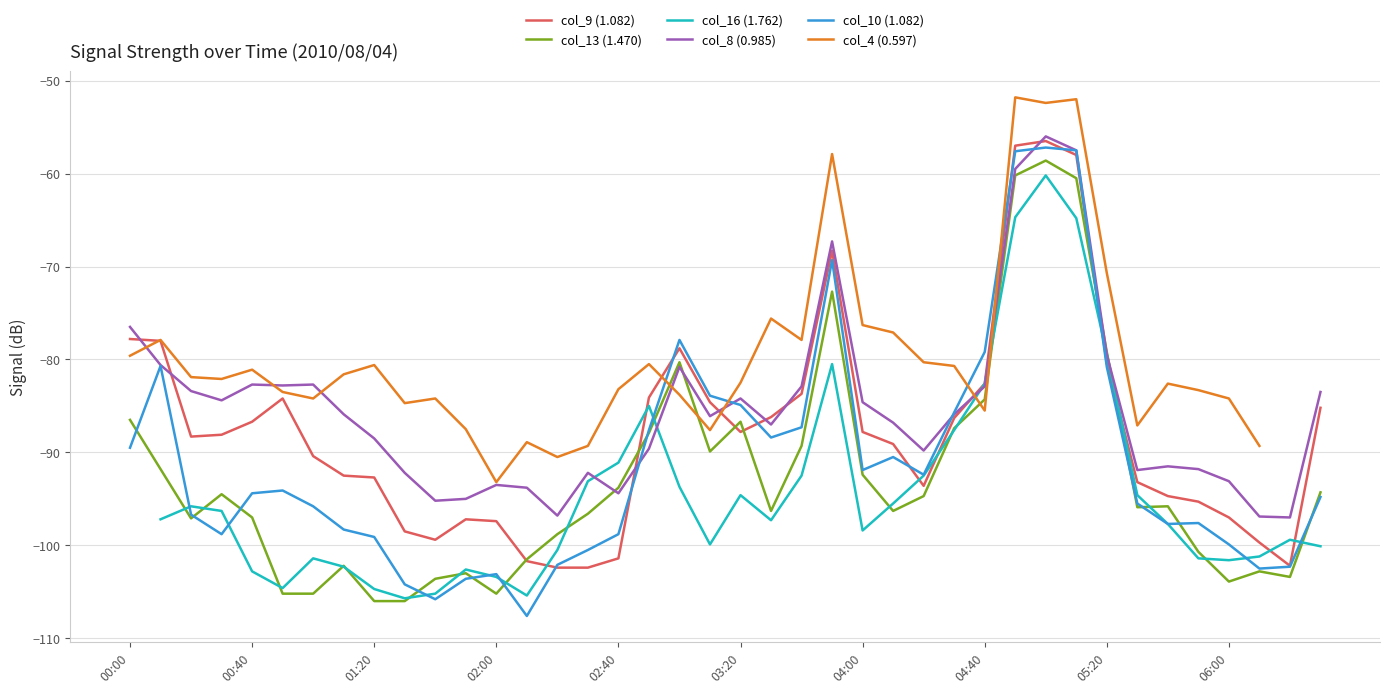

The col_9 (1.082) series shows -24.3 at 04:40. True or false?

False